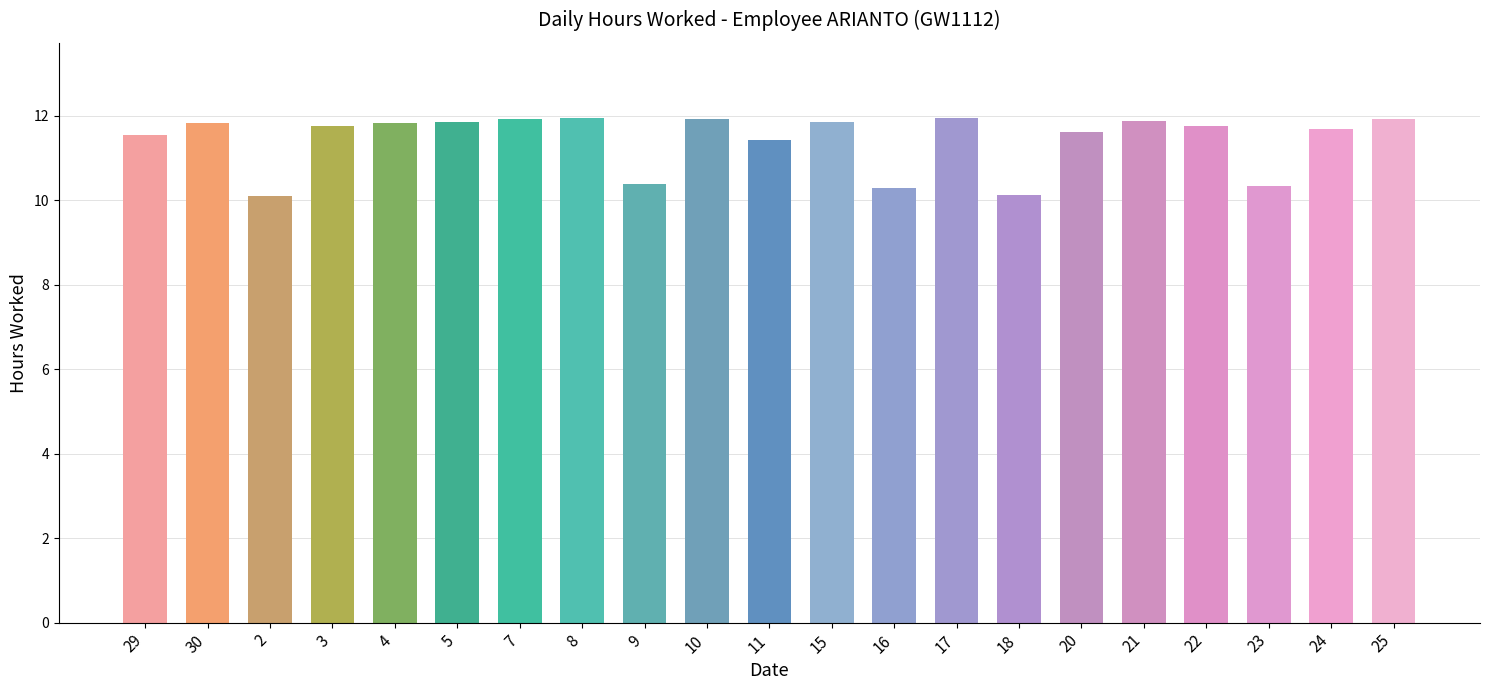

What is the greatest value displayed?

11.9